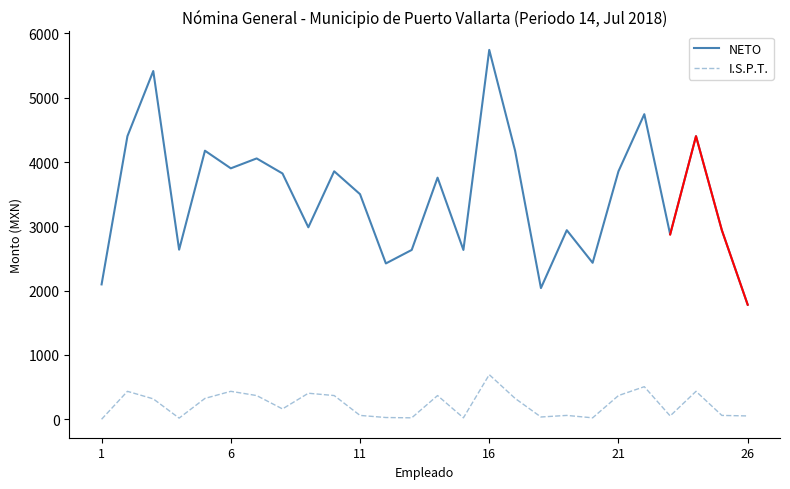

How many lines are shown in the chart?

2